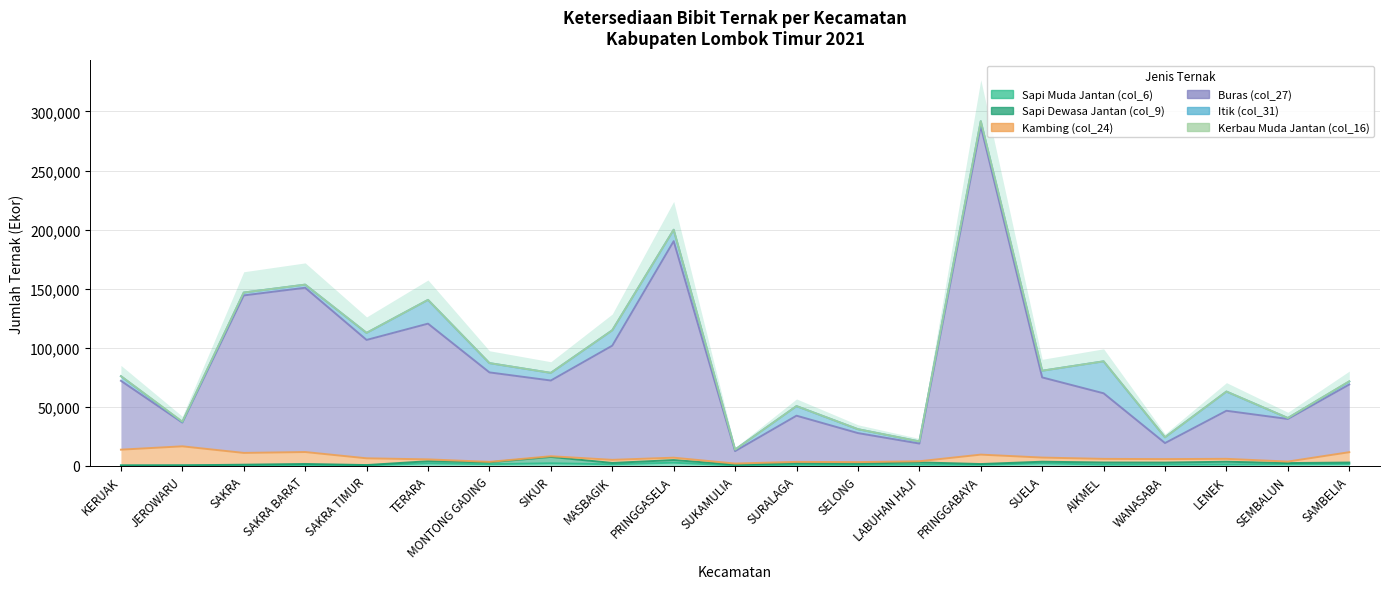

Where do Kambing (col_24) and Itik (col_31) first cross each other?

SAKRA BARAT and SAKRA TIMUR